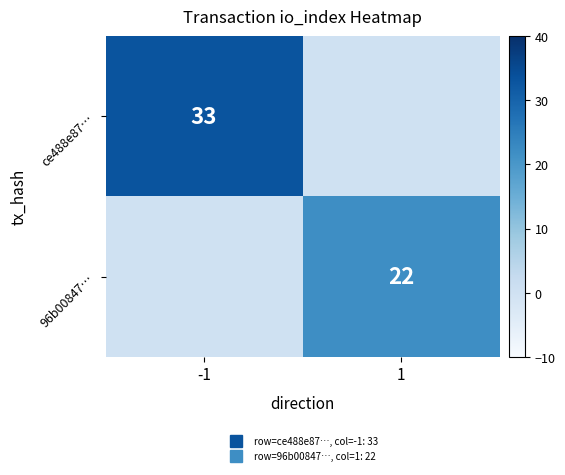

What is the spread (max minus min) of values at 1?

22